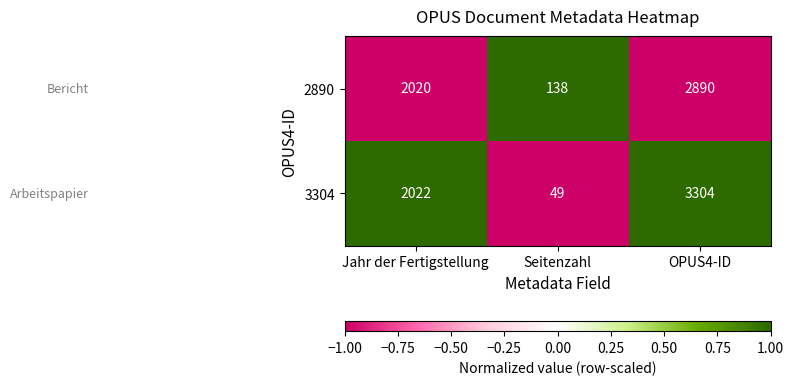

What is the sum of the 3304 values at Jahr der Fertigstellung and OPUS4-ID?

5326